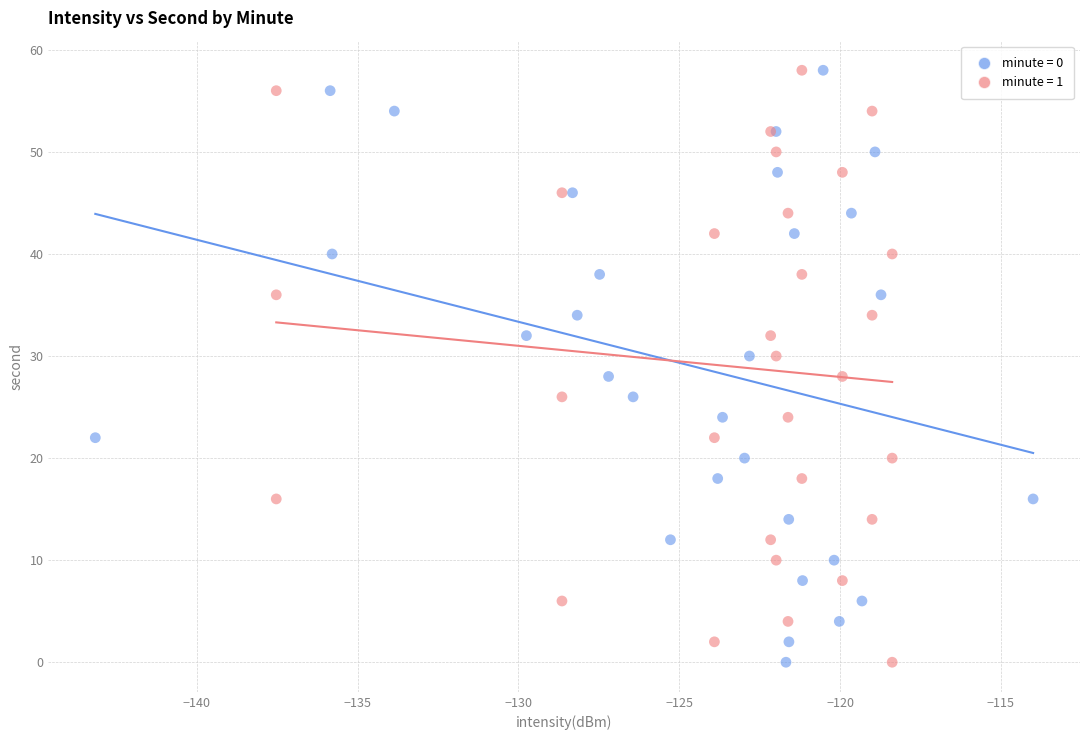

What are all the series names shown in the legend?

minute = 0, minute = 1